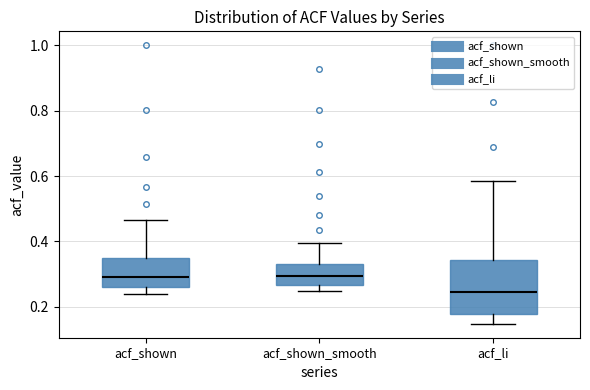

Comparing the boxes themselves (not the whiskers), which one is the tallest?

acf_li